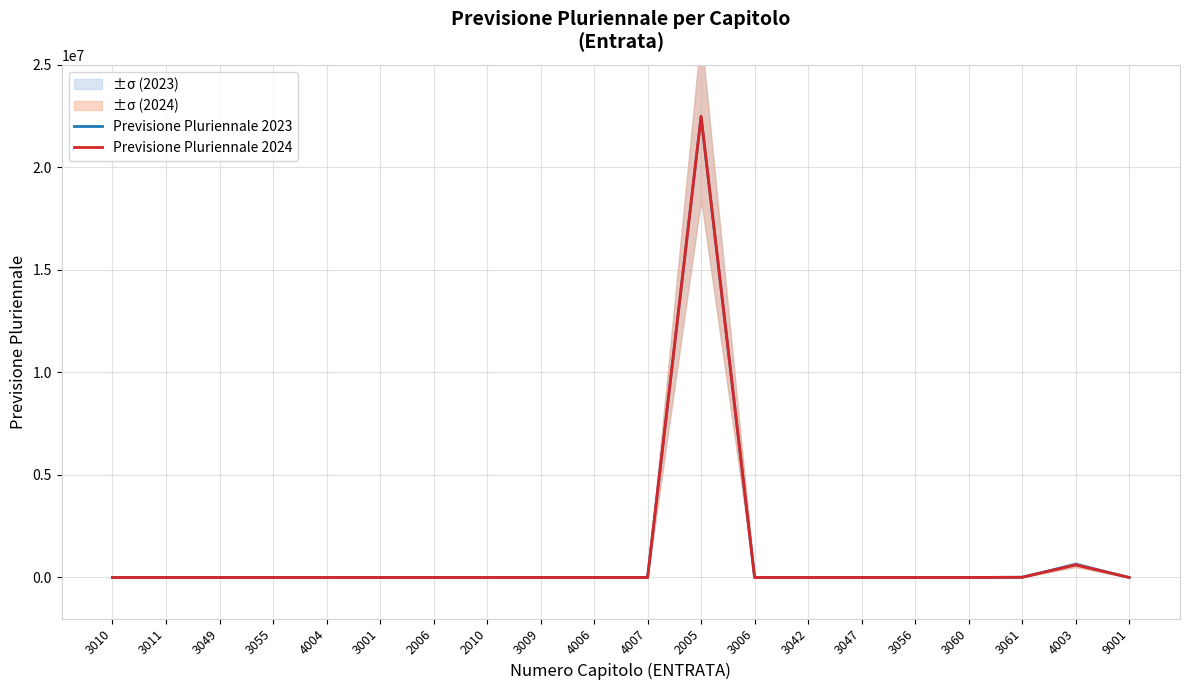

Is the value of Previsione Pluriennale 2024 at 3010 greater than the value of Previsione Pluriennale 2023 at 3061?

No